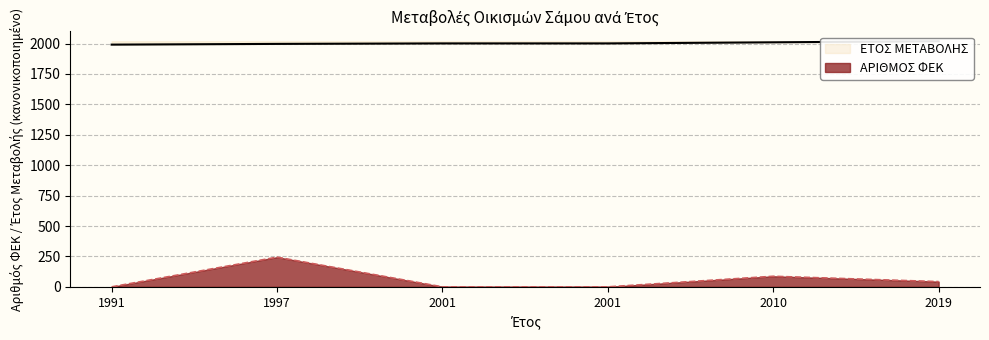

Does the chart display data point markers on the line(s)?

No